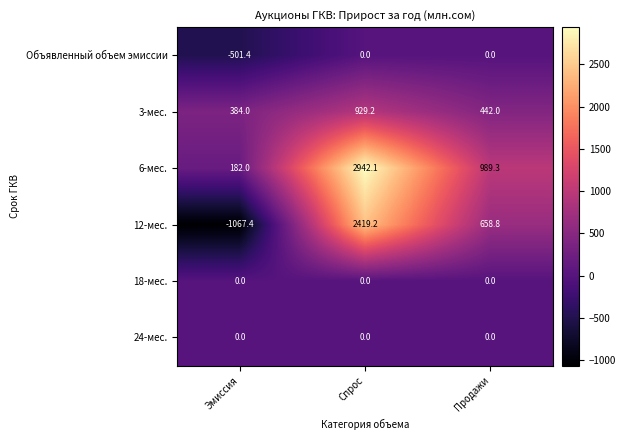

How many data points does each series have?

3